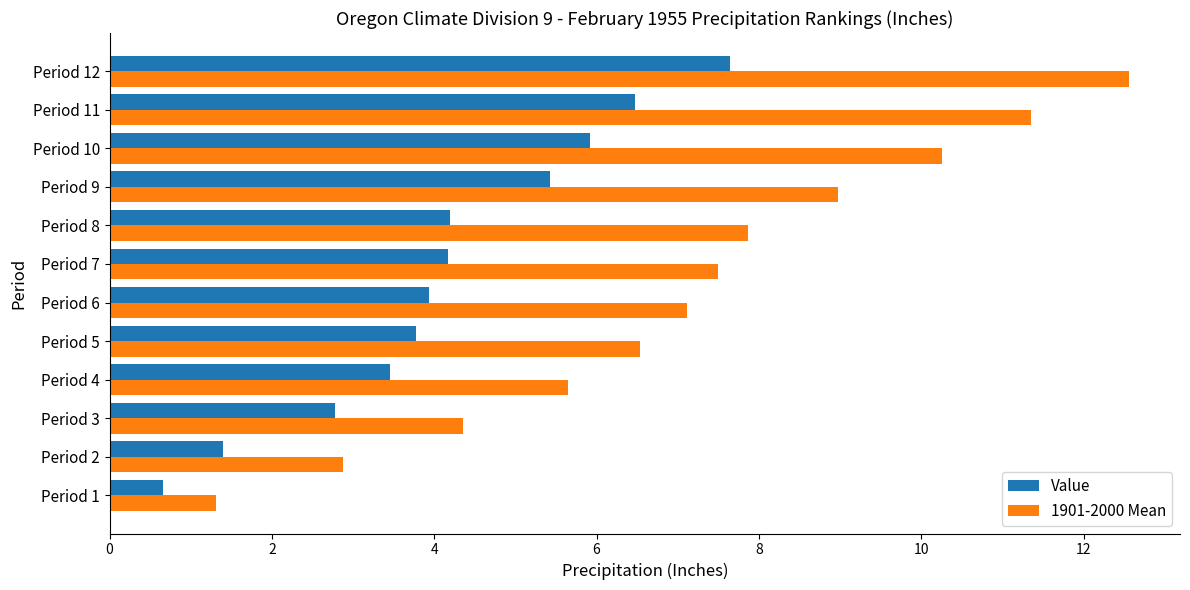

At which label is Value closest to 4?

Period 6